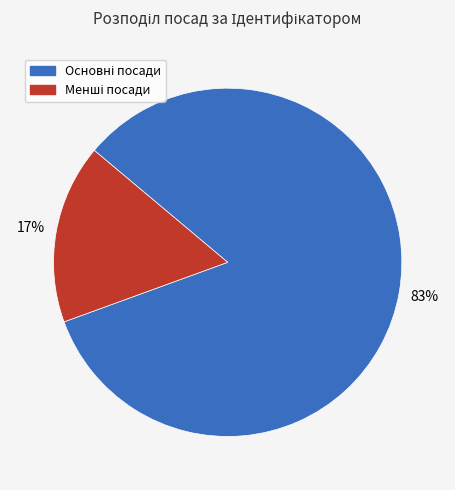

To the nearest percent, what is the average slice percentage?

50%